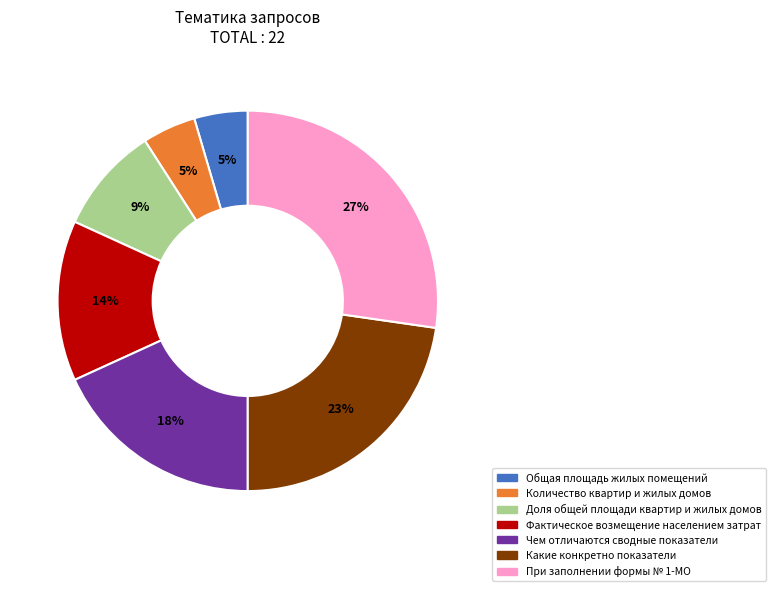

Which slice is the largest?

При заполнении формы № 1-МО